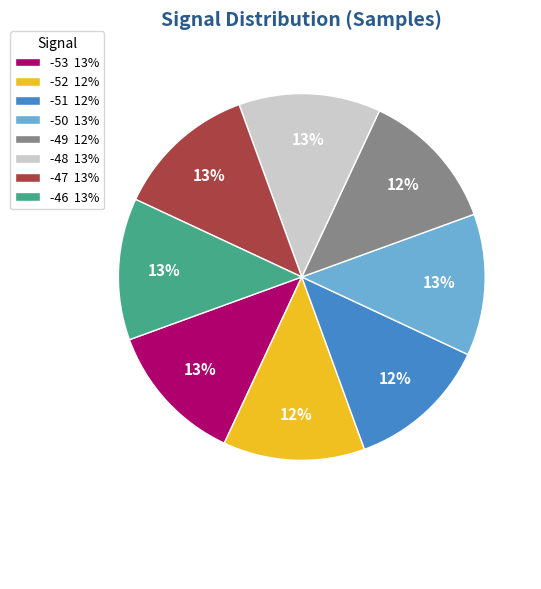

Which category has the smallest portion of the pie?

-52